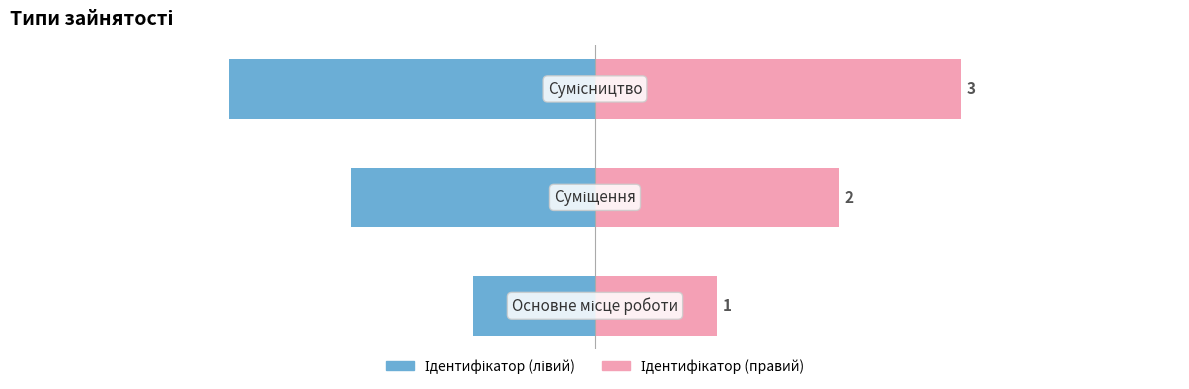

How many bars are there in total?

6